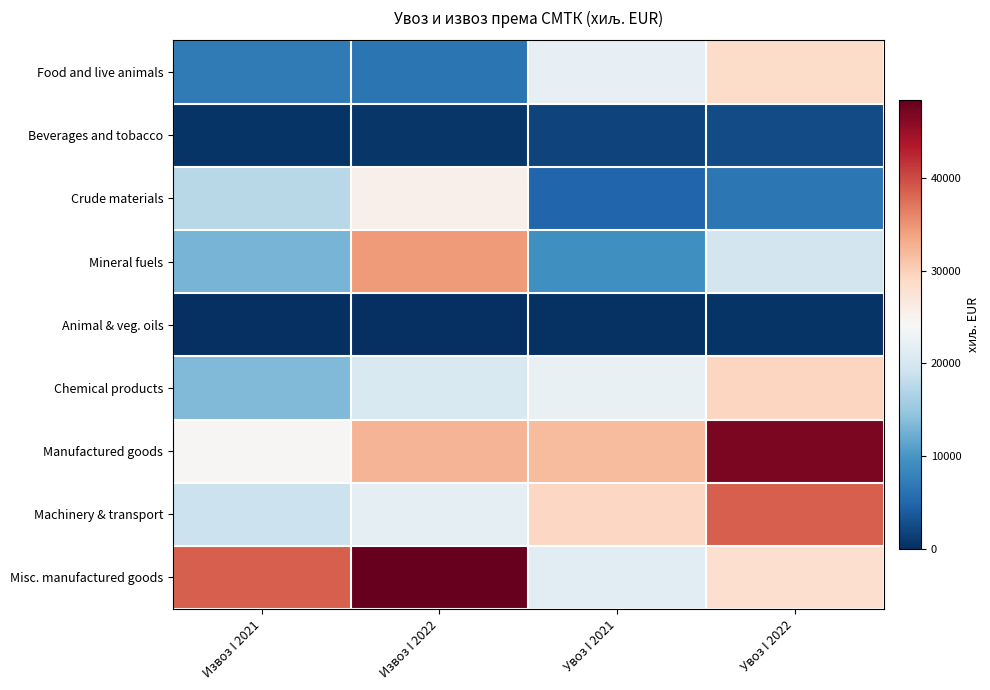

How many distinct data groups are displayed?

9